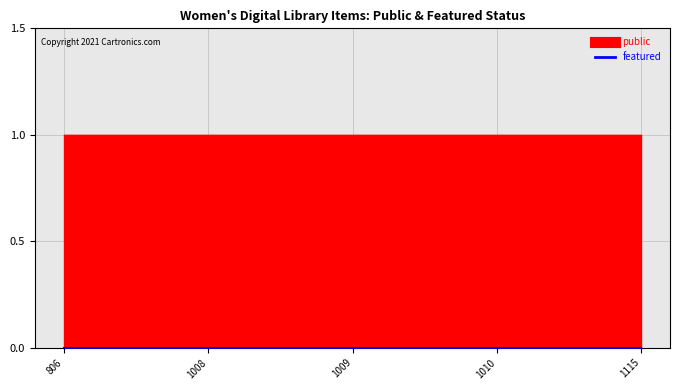

Reading left to right, list all the values displayed in this chart.

public: 806=1	1008=1	1009=1	1010=1	1115=1
featured: 806=0	1008=0	1009=0	1010=0	1115=0